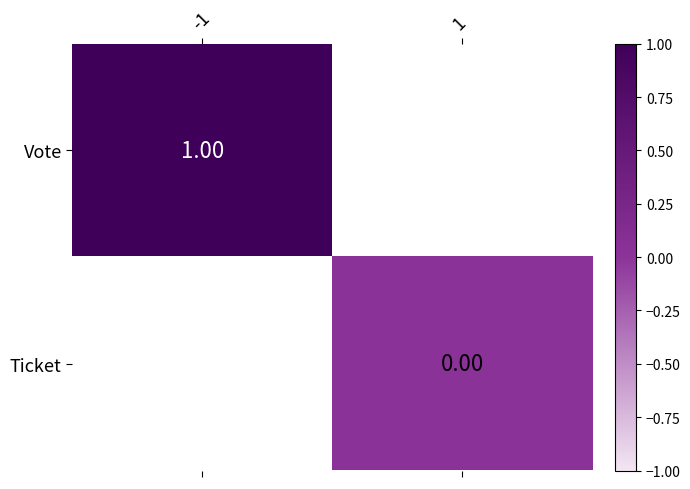

Rank the series by their average value, from lowest to highest.

Vote, Ticket